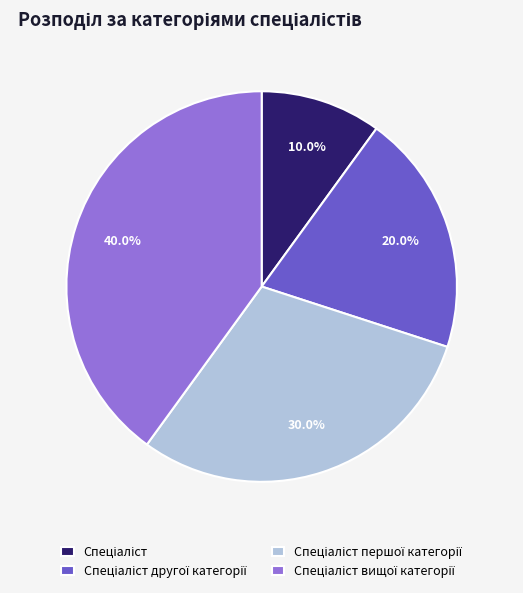

Is there any slice that represents more than half of the pie?

No